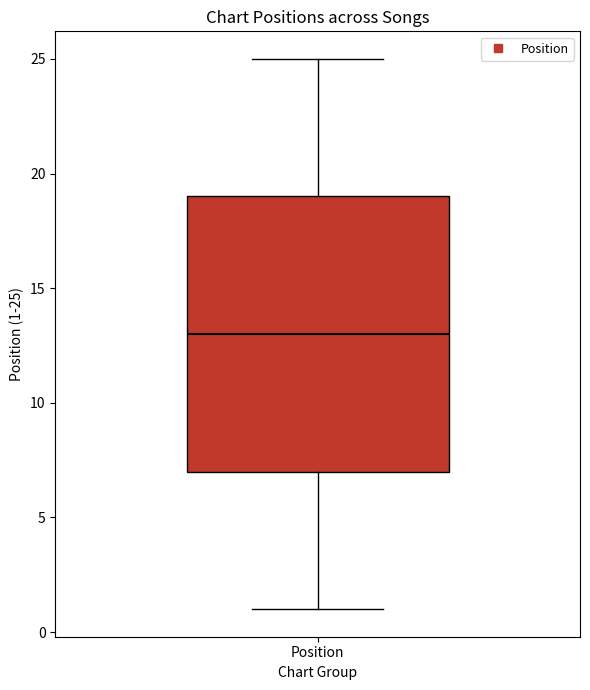

Read this box plot against the y-axis: the position of the median line, the range covered by the box, and the ends of both whiskers. The values are not printed on the chart, so give them approximately, as read against the axis.

median 13, box 7 to 19, whiskers 1 to 25